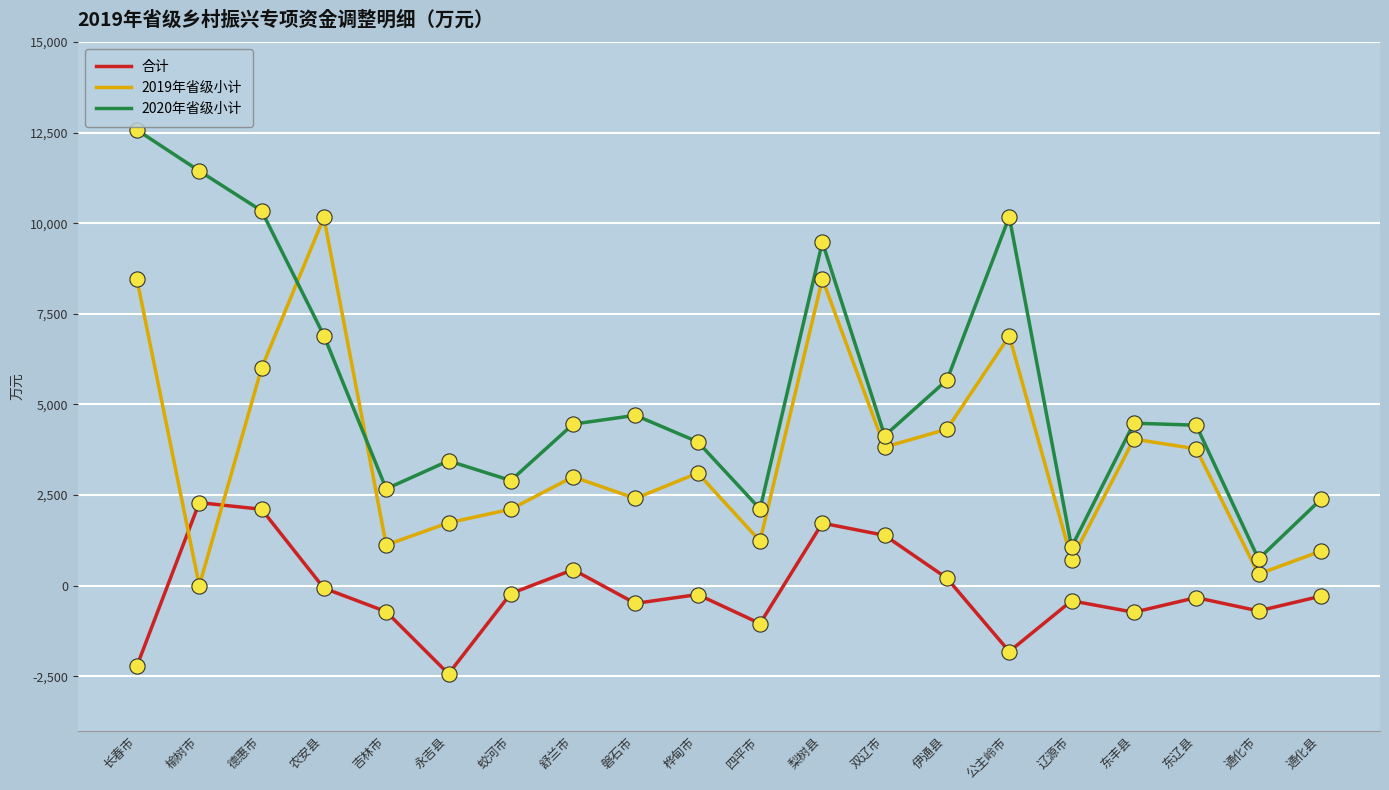

Is the value of 2020年省级小计 at 公主岭市 greater than the value of 2019年省级小计 at 永吉县?

Yes